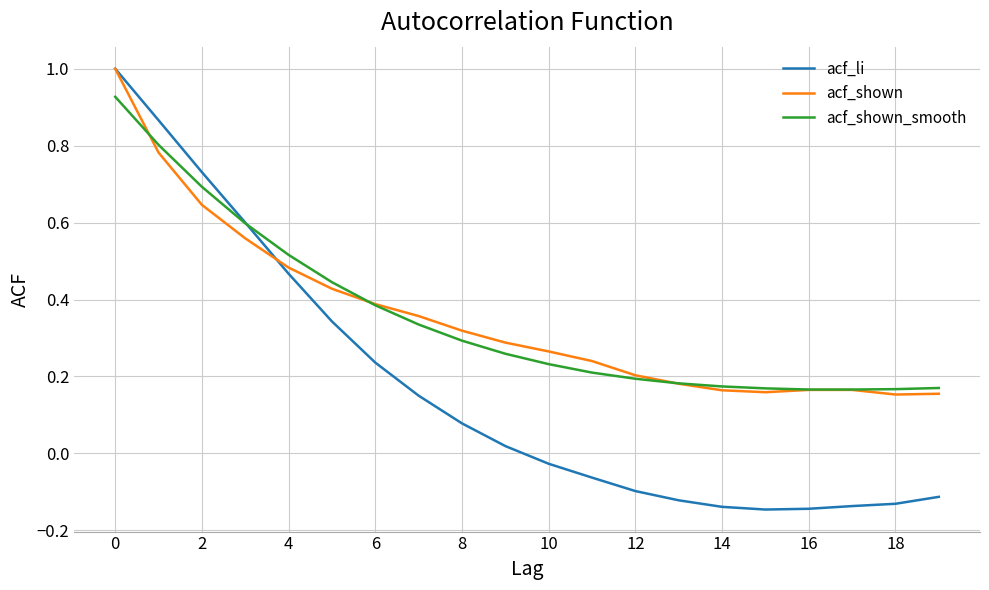

Which series has the widest spread of values?

acf_li